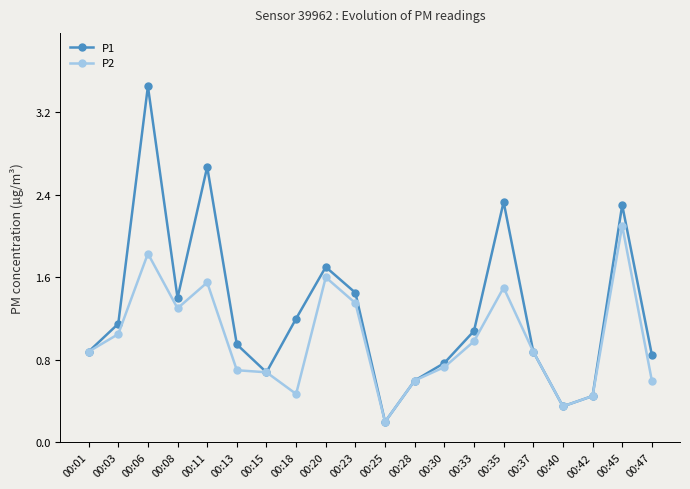

Is the value of P2 at 00:13 greater than the value of P1 at 00:18?

No